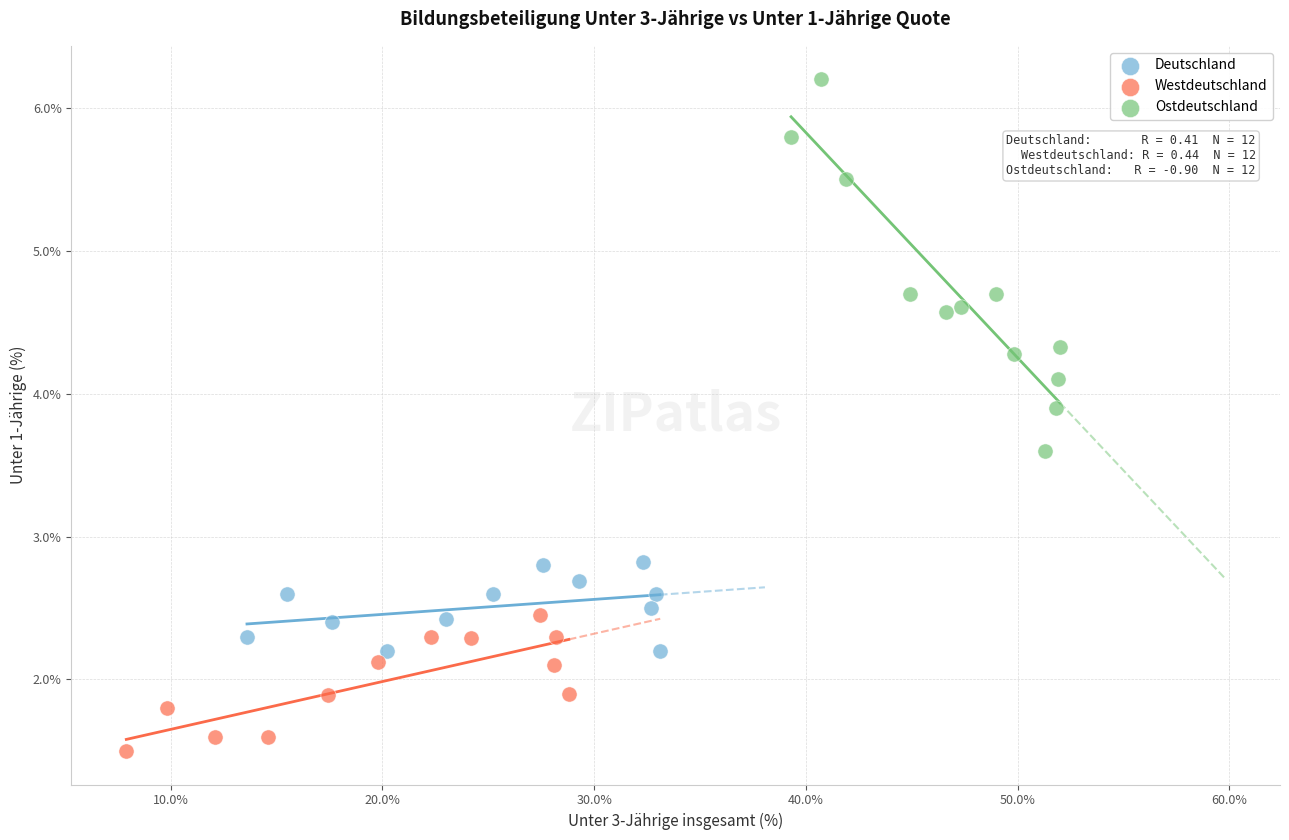

Which series reaches the maximum Y coordinate?

Ostdeutschland